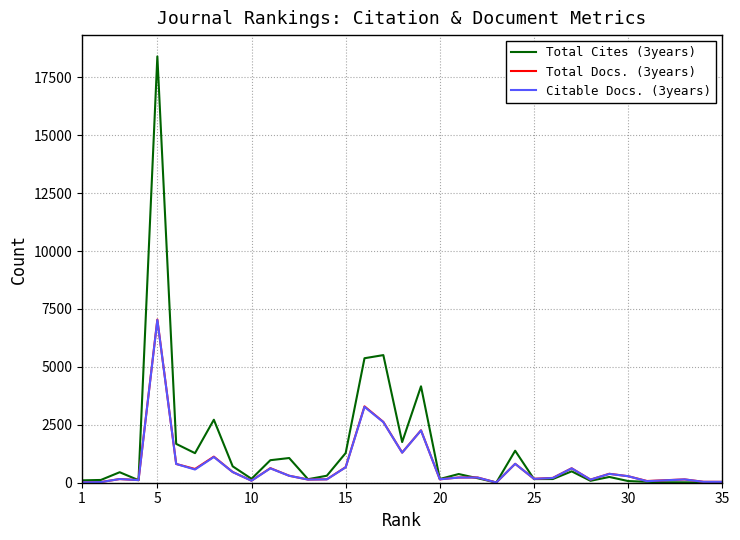

Which series has the largest range (max minus min)?

Total Cites (3years)